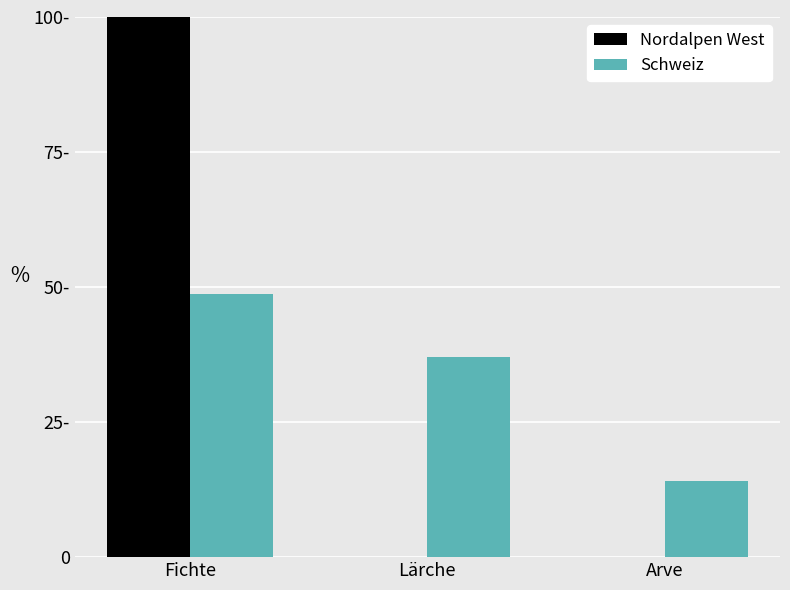

What are all the series names shown in the legend?

Nordalpen West, Schweiz